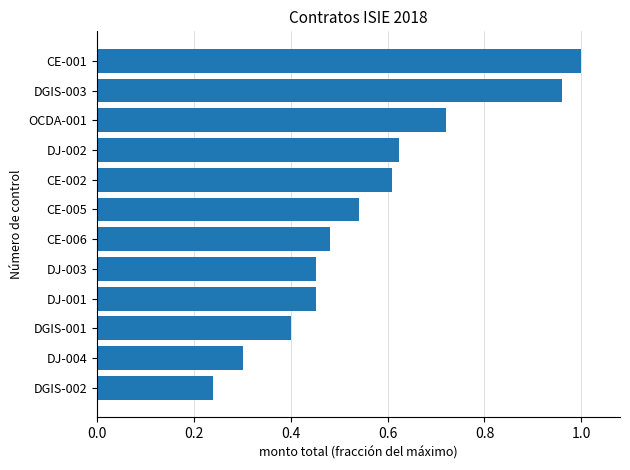

What is the change in value from CE-006 to OCDA-001?

+0.2